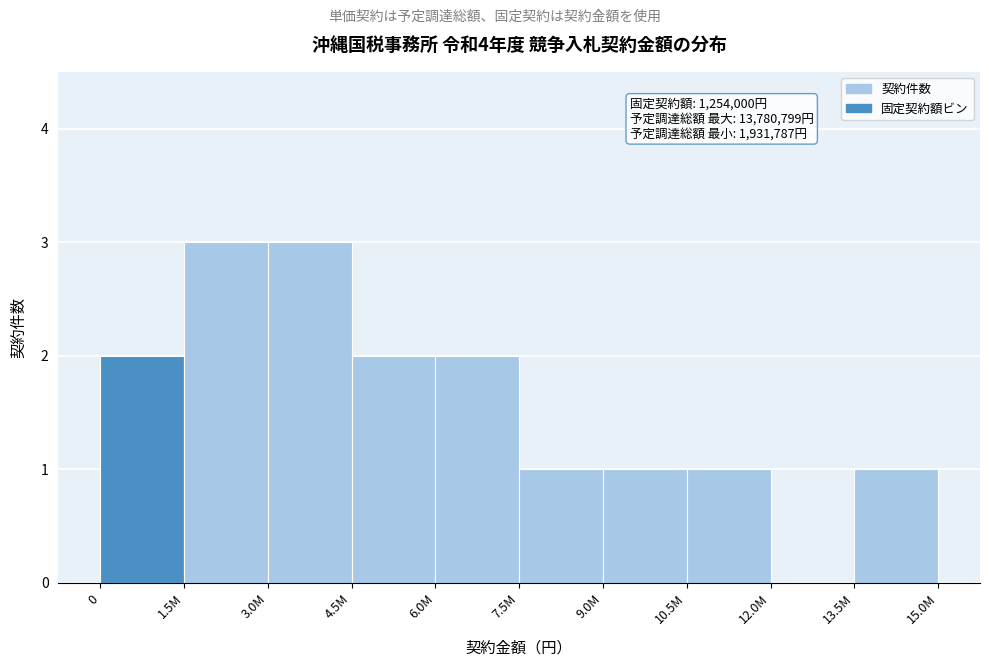

Reading left to right, extract all data points from this chart.

0=2	1.5M=3	3.0M=3	4.5M=2	6.0M=2	7.5M=1	9.0M=1	10.5M=1	12.0M=0	13.5M=1